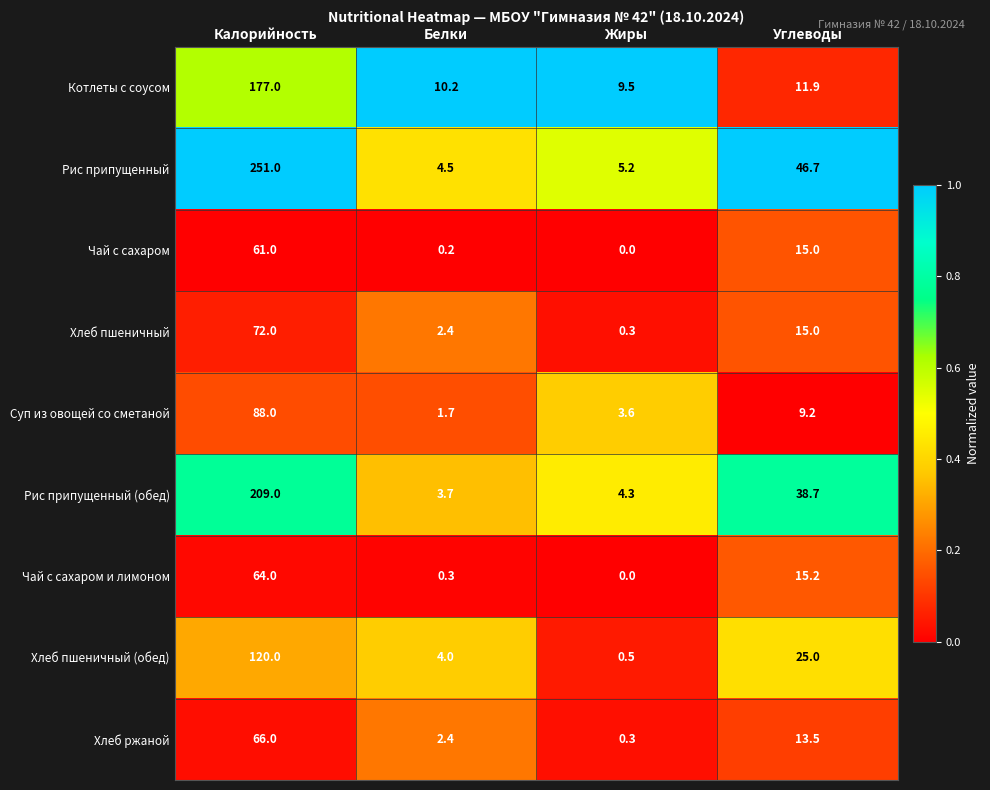

True or false: Хлеб пшеничный has a value of 1.1 at Белки.

False